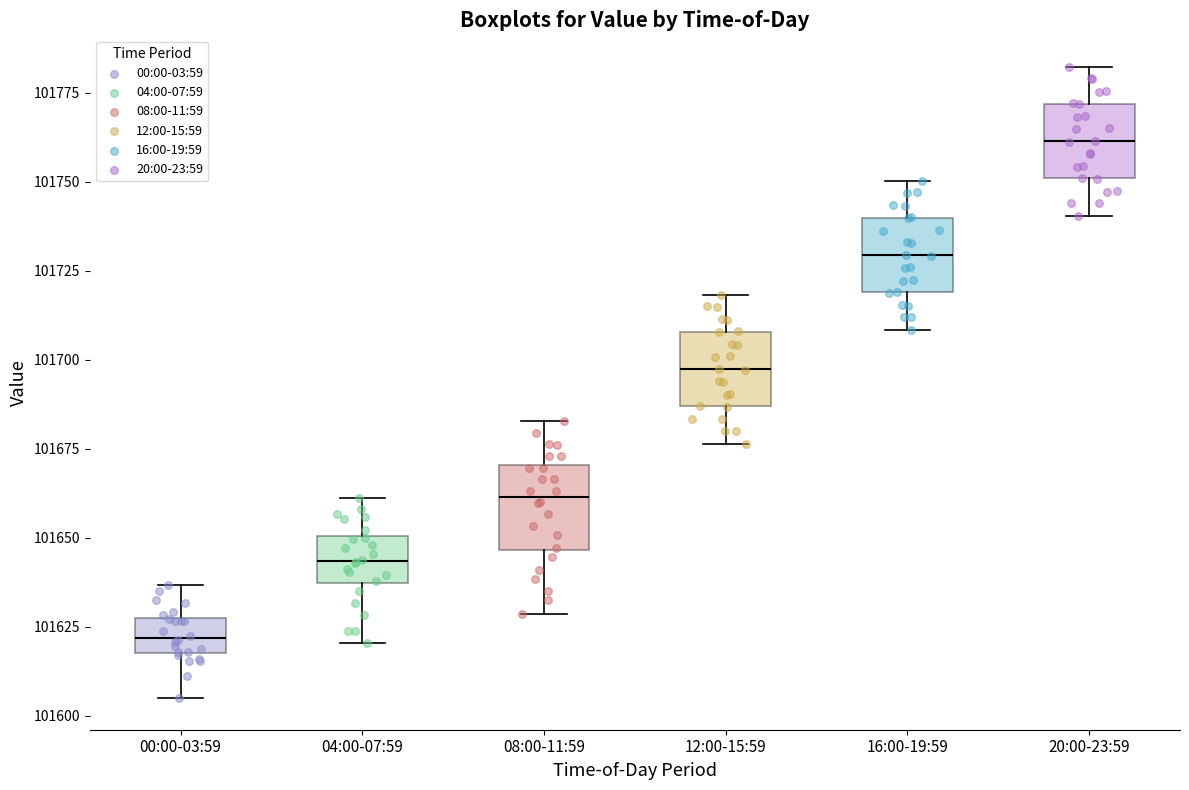

Which box's median line is the highest?

20:00-23:59